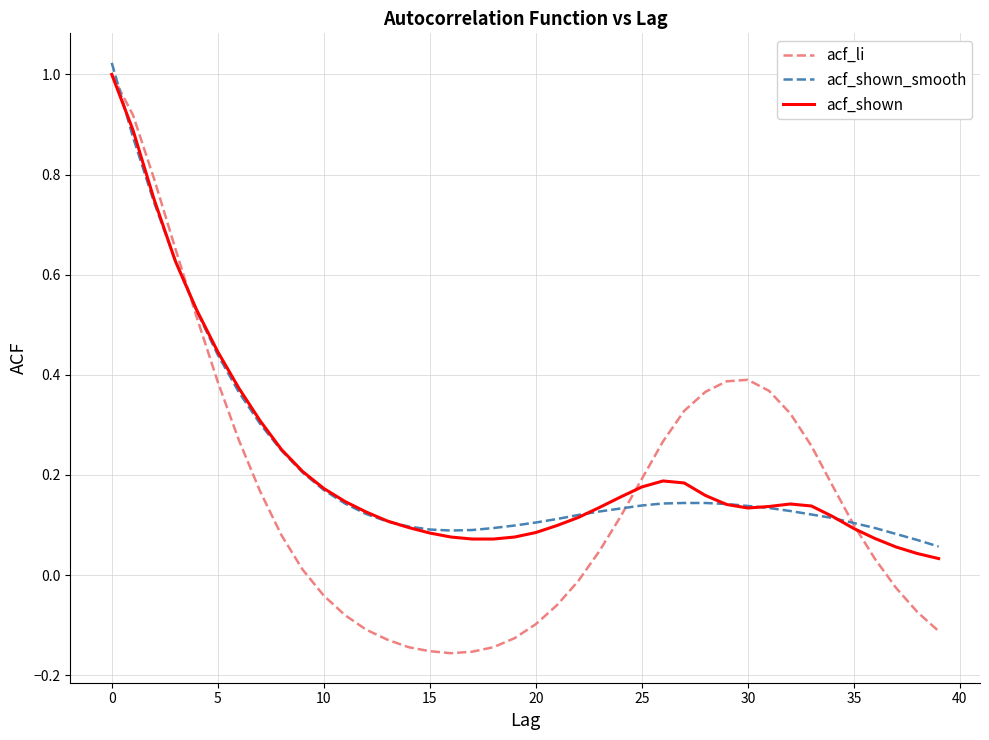

True or false: acf_li and acf_shown cross at least once.

True